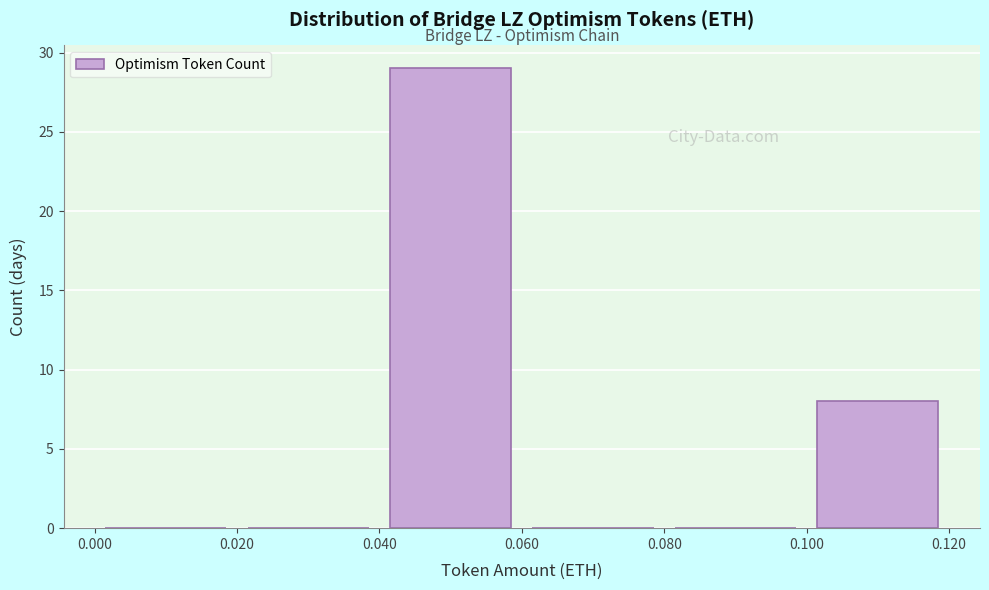

What is the height of the bar covering 0.040 to 0.060 on the x-axis? The values are not printed on the chart, so give them approximately, as read against the axis.

29